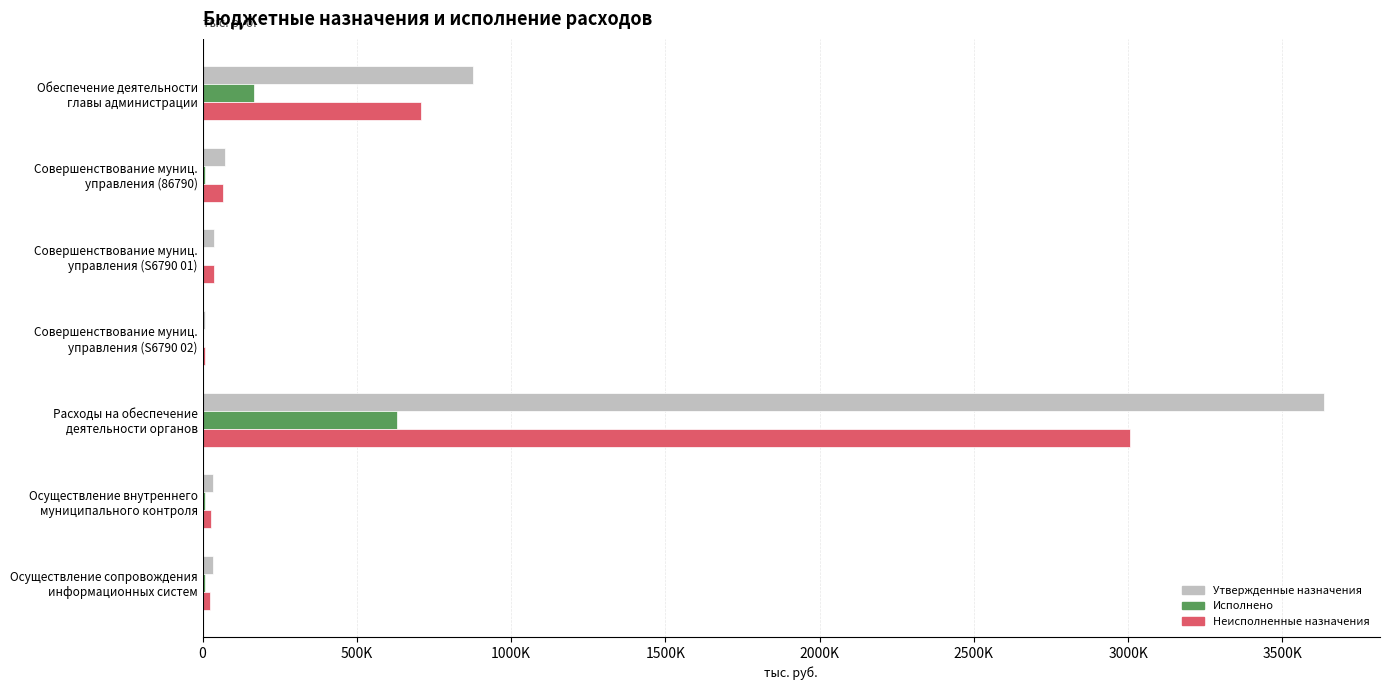

What are all the series names shown in the legend?

Утвержденные назначения, Исполнено, Неисполненные назначения